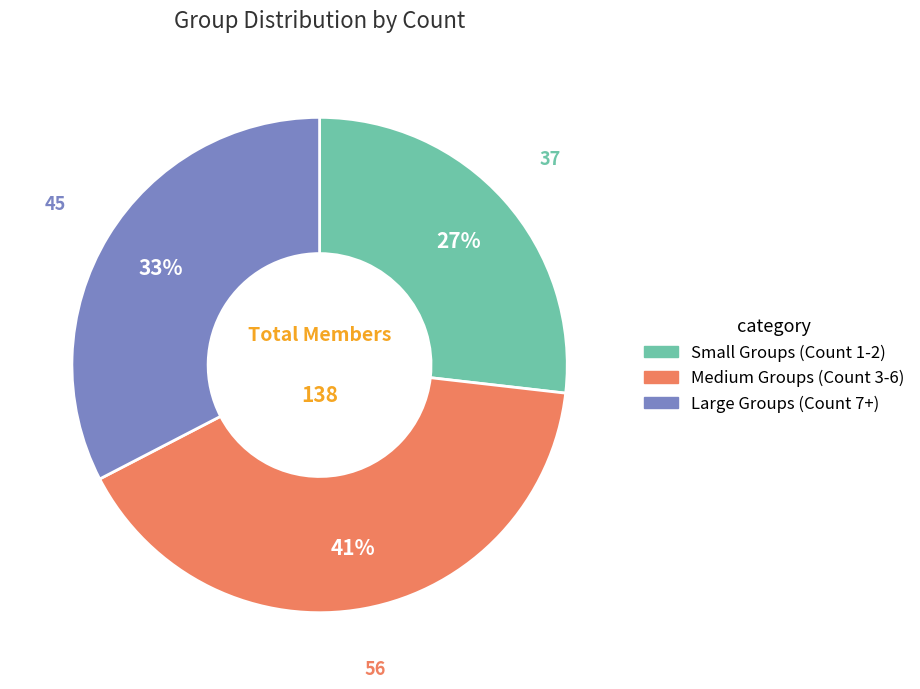

To the nearest percent, what is the difference between the largest and smallest slice percentages?

14%